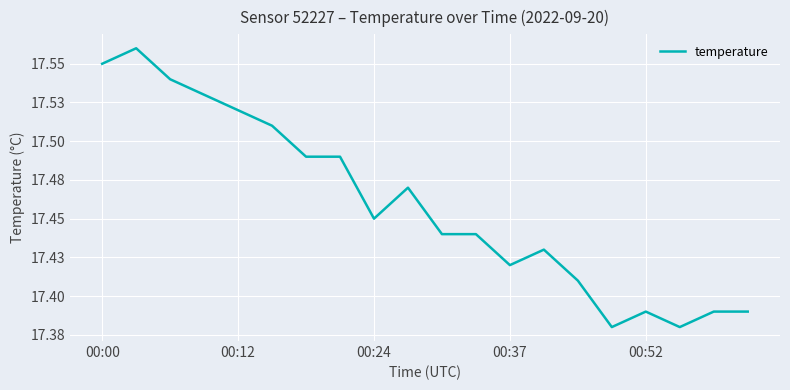

Does the chart display data point markers on the line(s)?

No